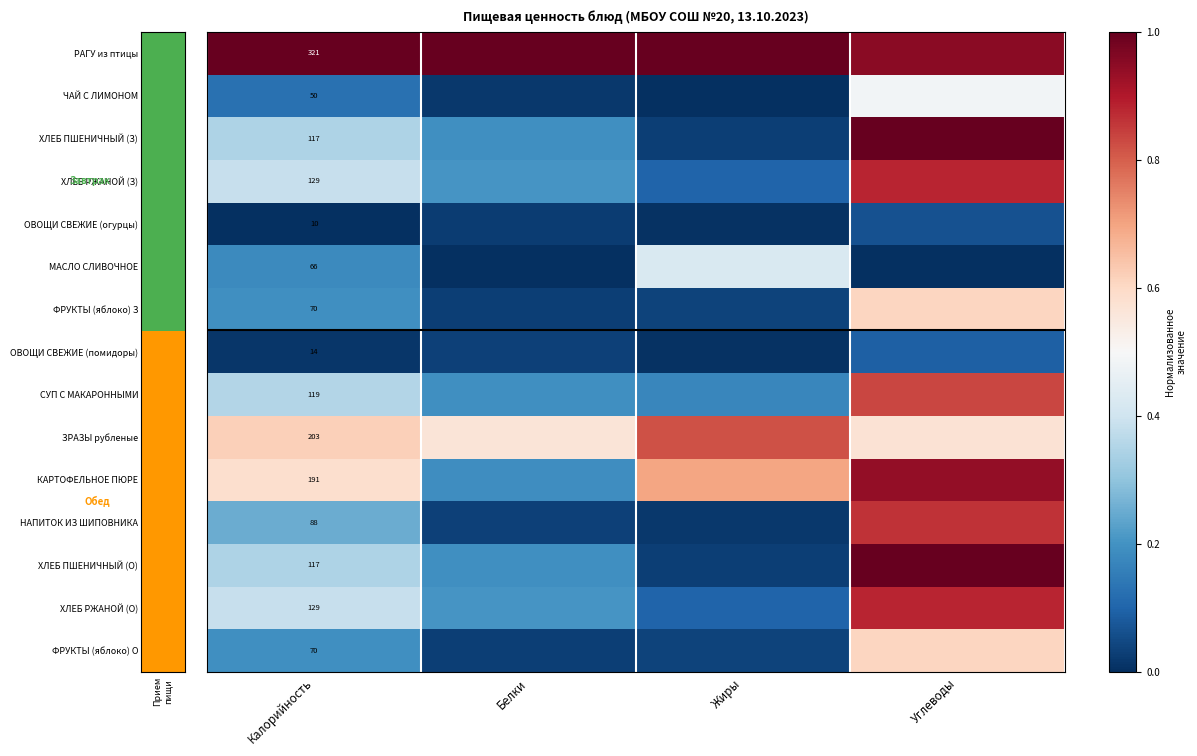

What is the maximum value shown in the chart?

1.0